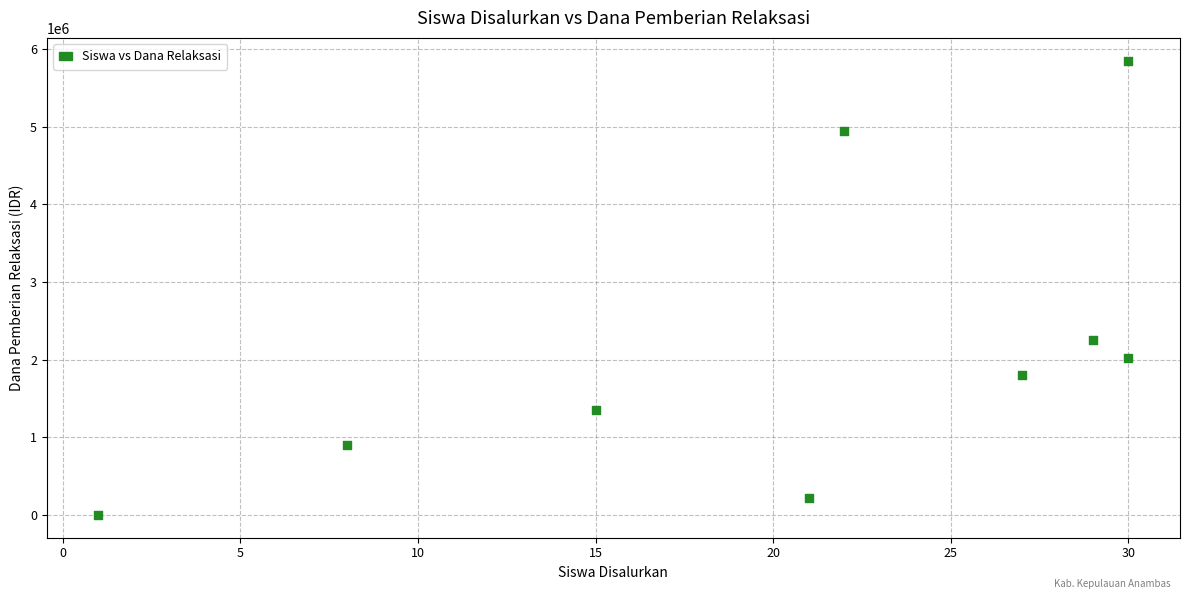

What Y value in the scatter plot is closest to 2925000?

2250000